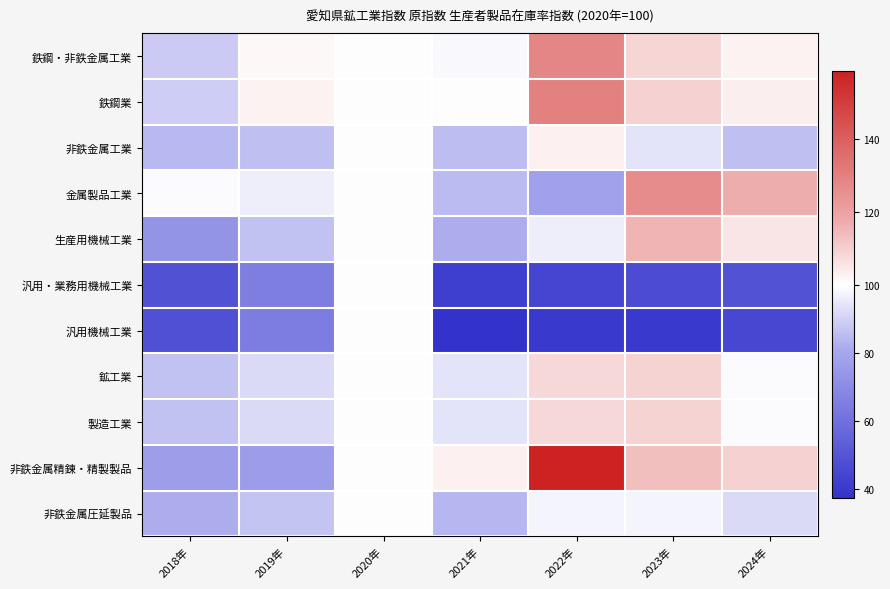

Between 2023年 and 2019年, which is larger?

2023年